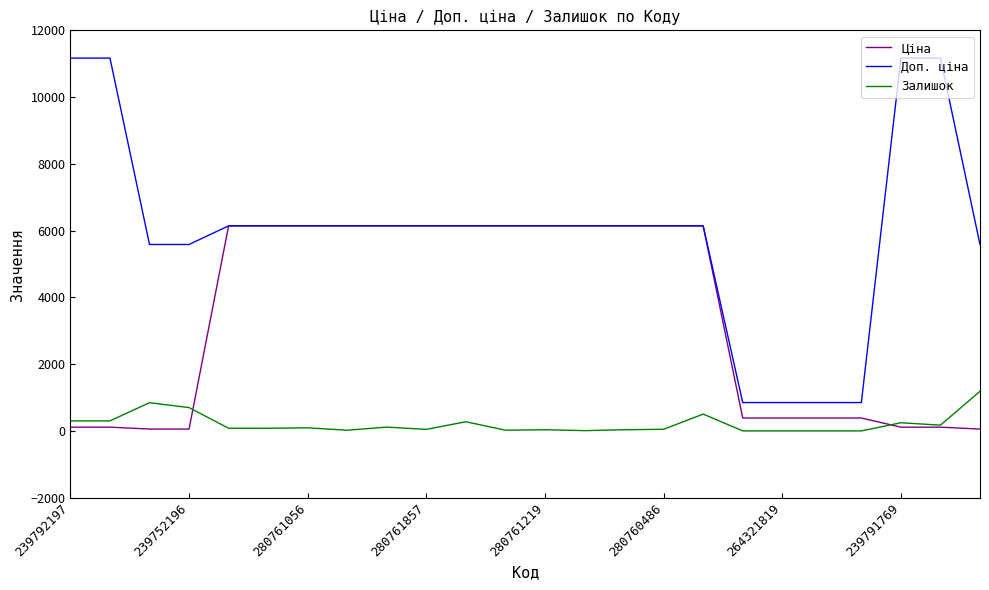

Which series has the largest total across all categories?

Доп. ціна